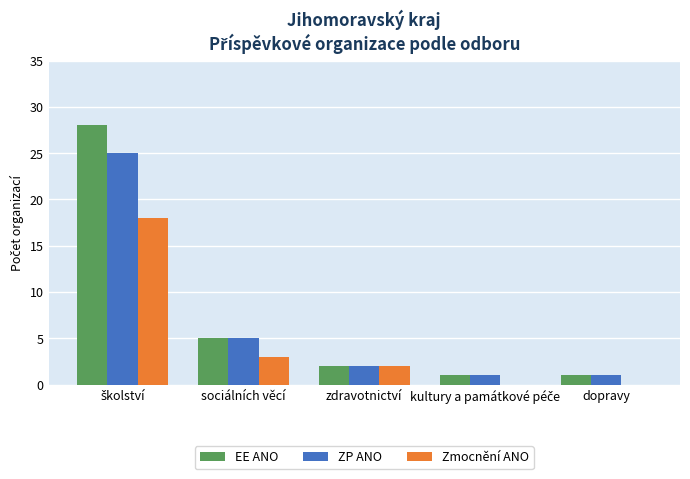

At which label is Zmocnění ANO closest to 9?

sociálních věcí